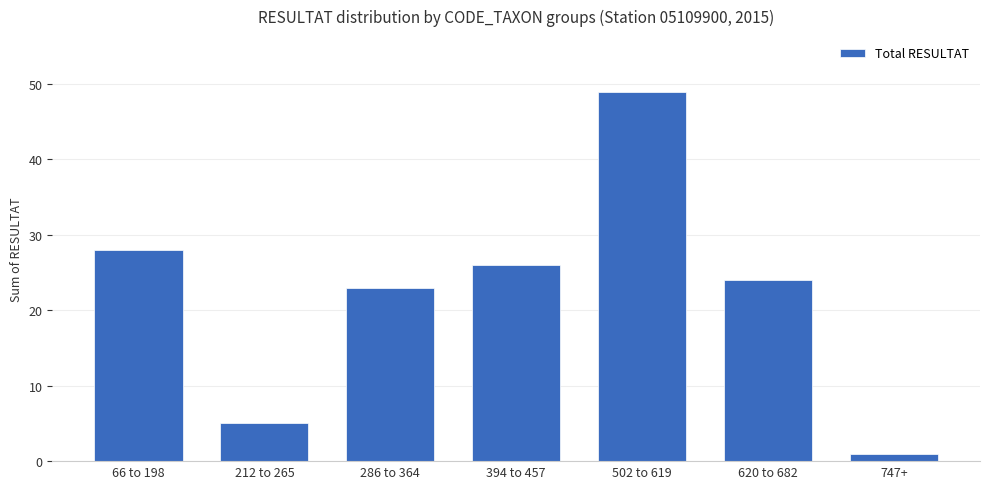

What position from the left is 394 to 457?

4